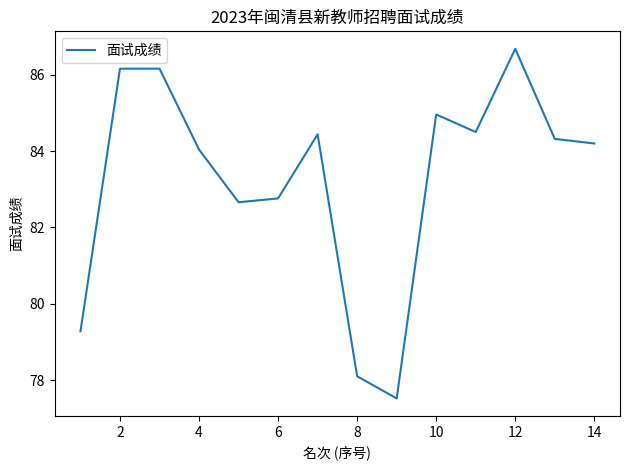

What is the greatest value displayed?

86.7